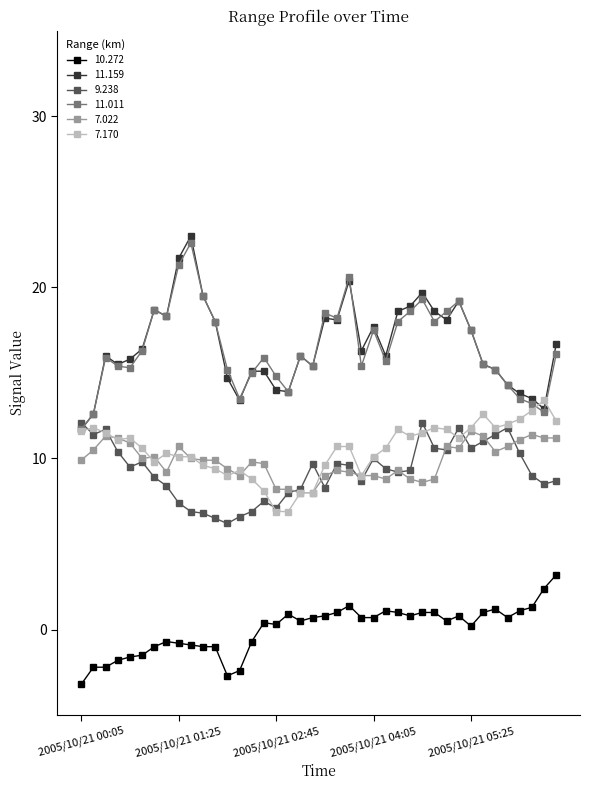

True or false: 11.159 and 7.022 intersect in this chart.

False